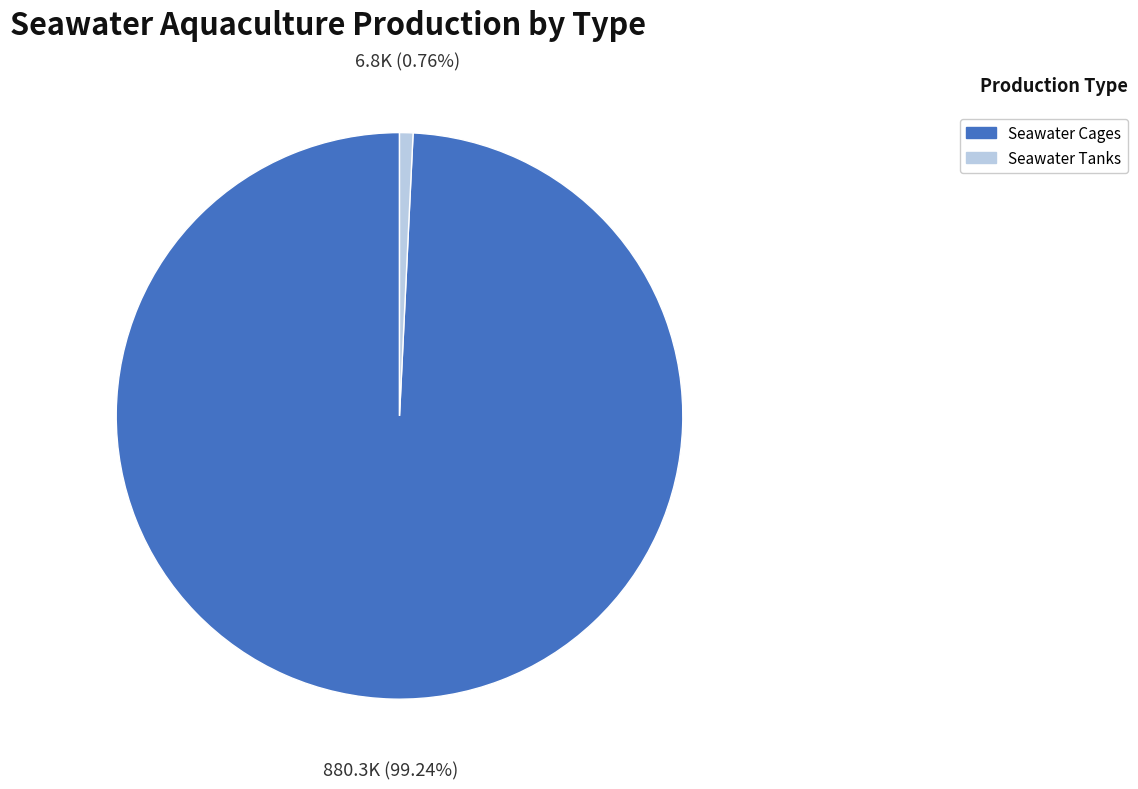

Between Seawater Cages and Seawater Tanks, which is larger?

Seawater Cages